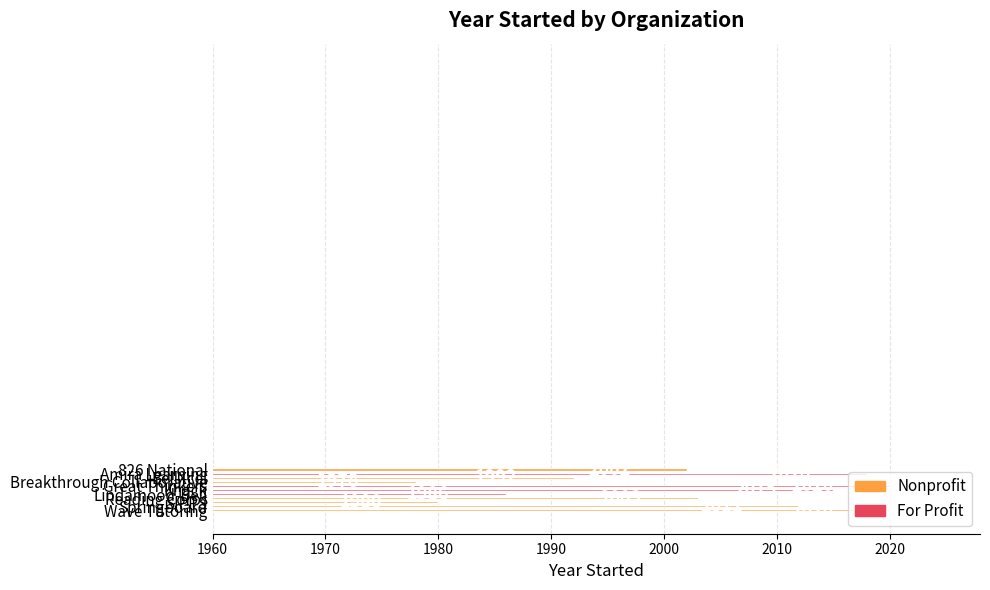

What is the value of the 8th bar from the top?

2003